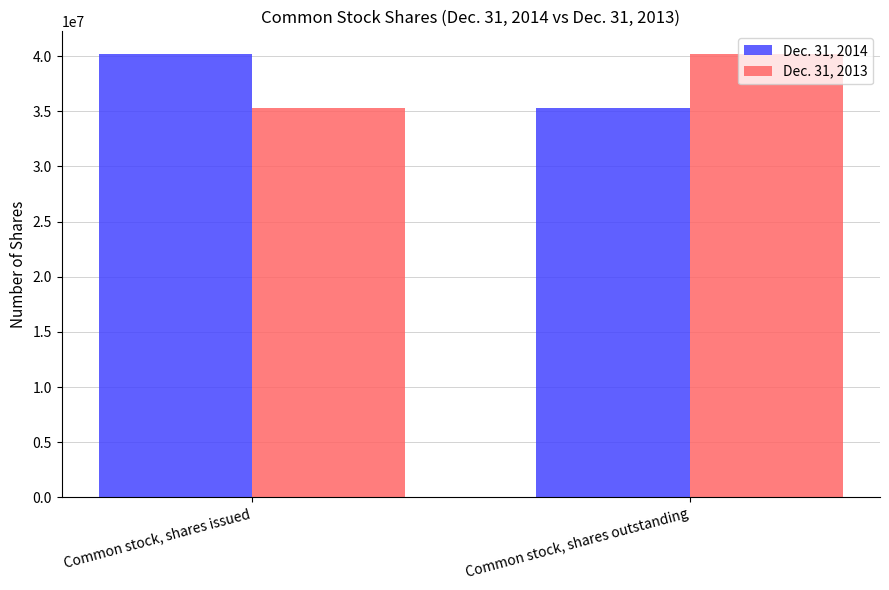

What is the label of the 1st bar from the left?

Common stock, shares issued